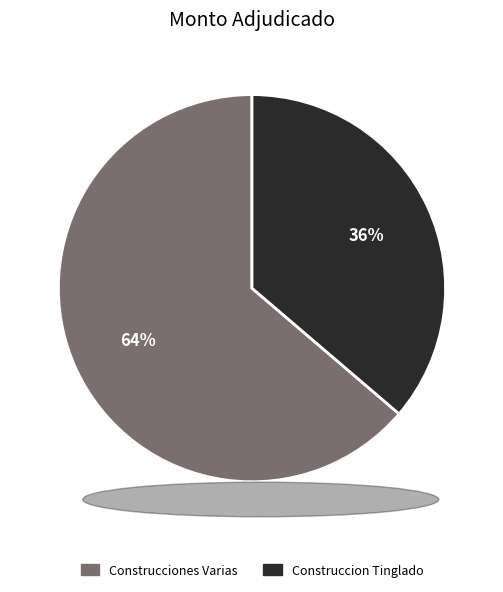

To the nearest percent, what is the average slice percentage?

50%